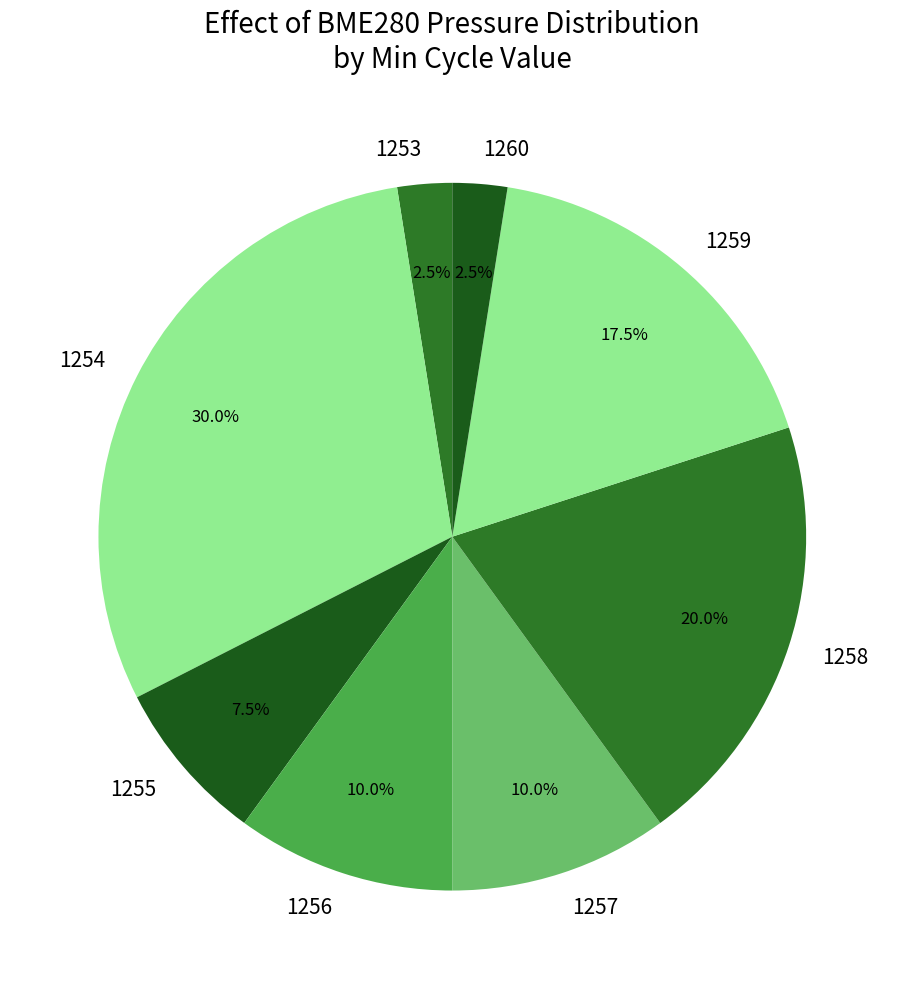

Approximately how many times larger is the value at 1258 compared to 1254?

0.7